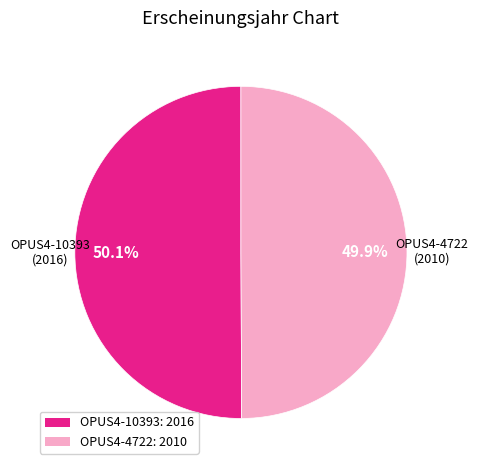

Is there any slice that represents more than half of the pie?

Yes